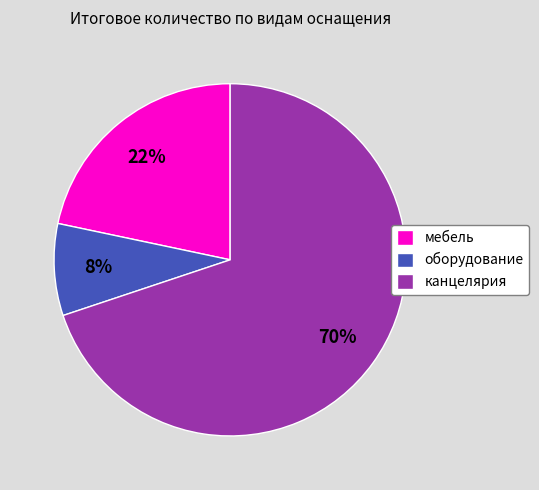

Do мебель and оборудование together represent more than half of the pie?

No